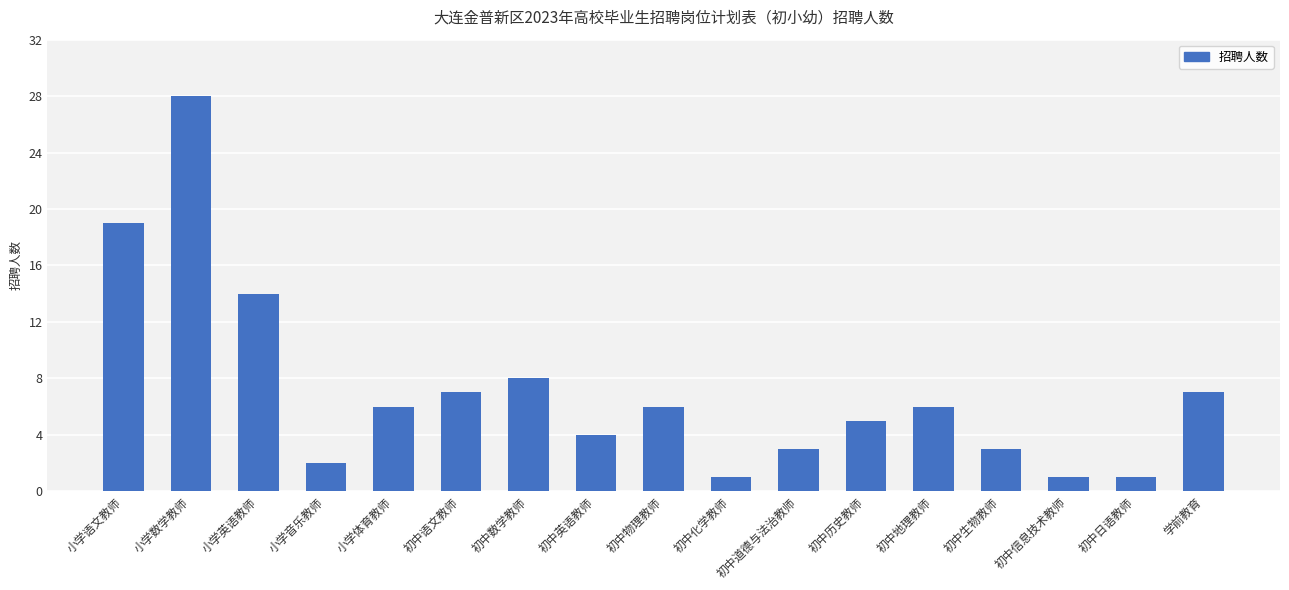

True or false: the data shows 8 at 初中数学教师.

True